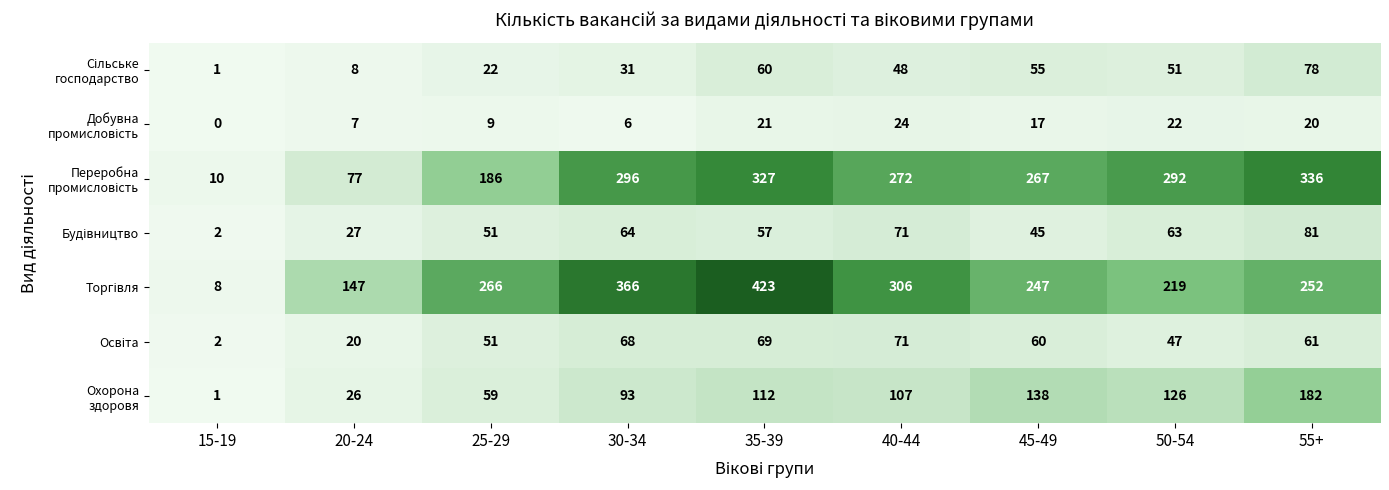

At how many categories does at least one series exceed 182?

7